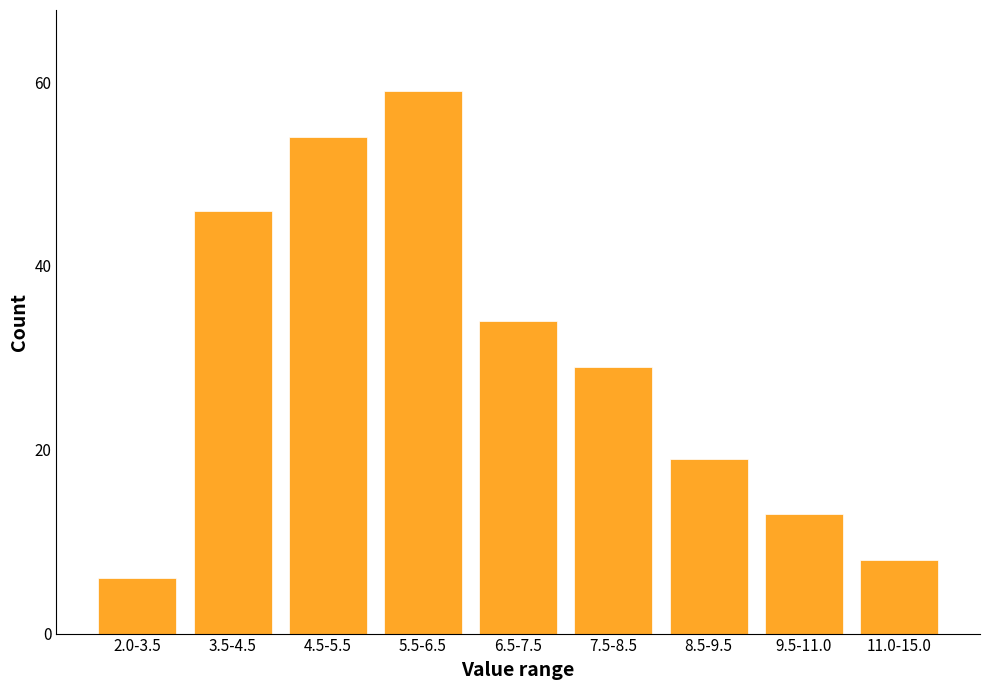

Reading left to right, list all the values displayed in this chart.

6	46	54	59	34	29	19	13	8